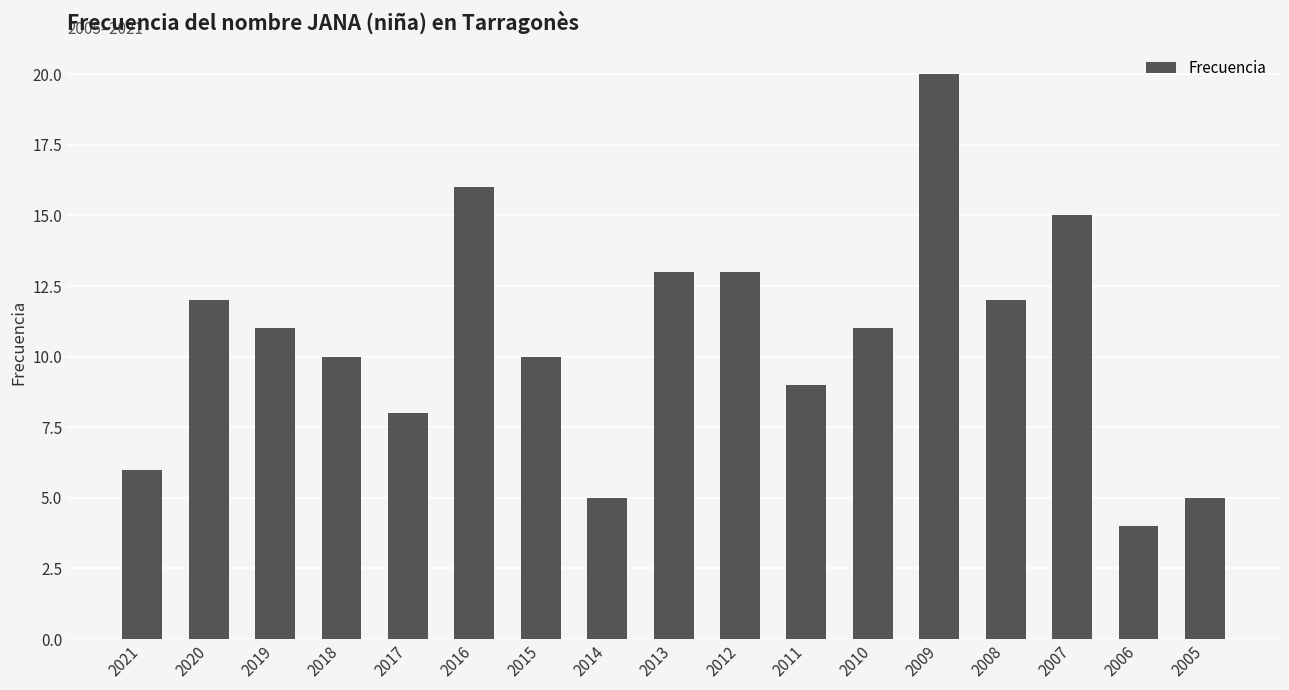

What is the minimum value shown in the chart?

4